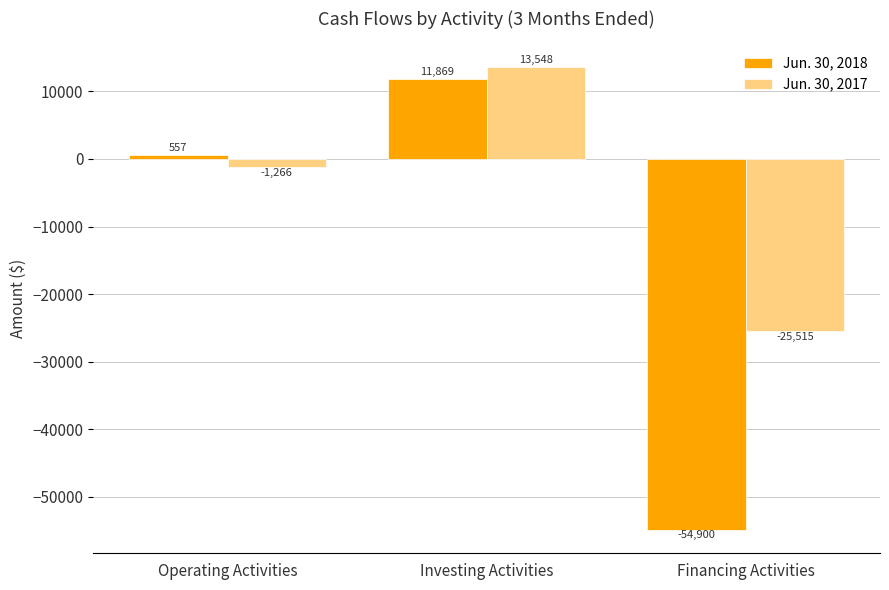

What is the spread (max minus min) of values at Operating Activities?

1823